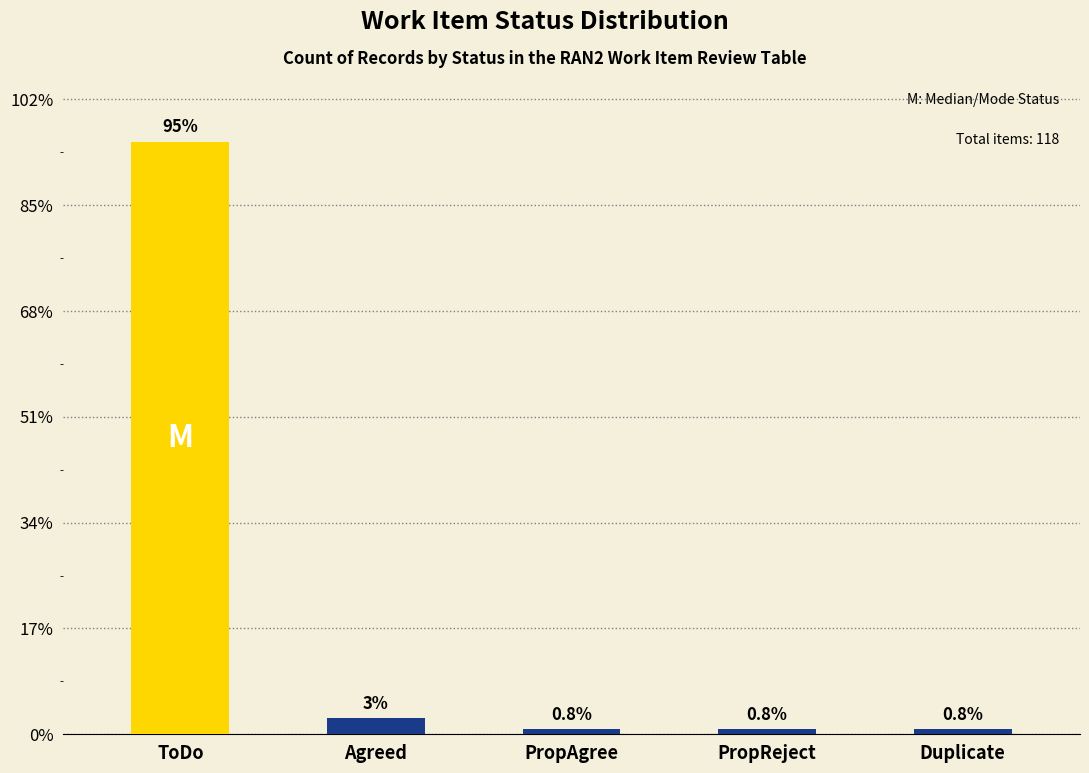

Rank the categories by value from highest to lowest.

ToDo, Agreed, PropAgree, PropReject, Duplicate